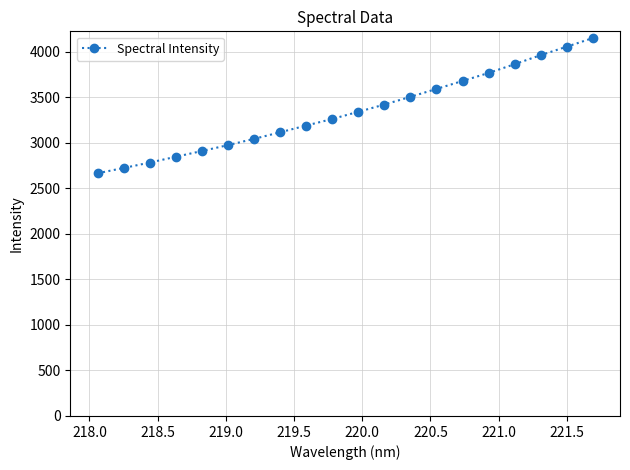

How many values are below 3339?

10